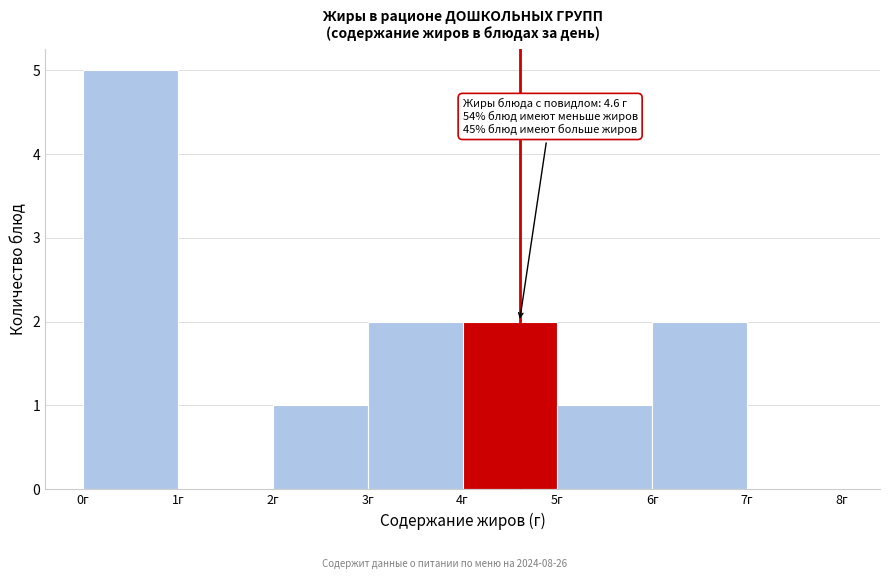

Which range on the x-axis has the tallest bar?

0 to 1